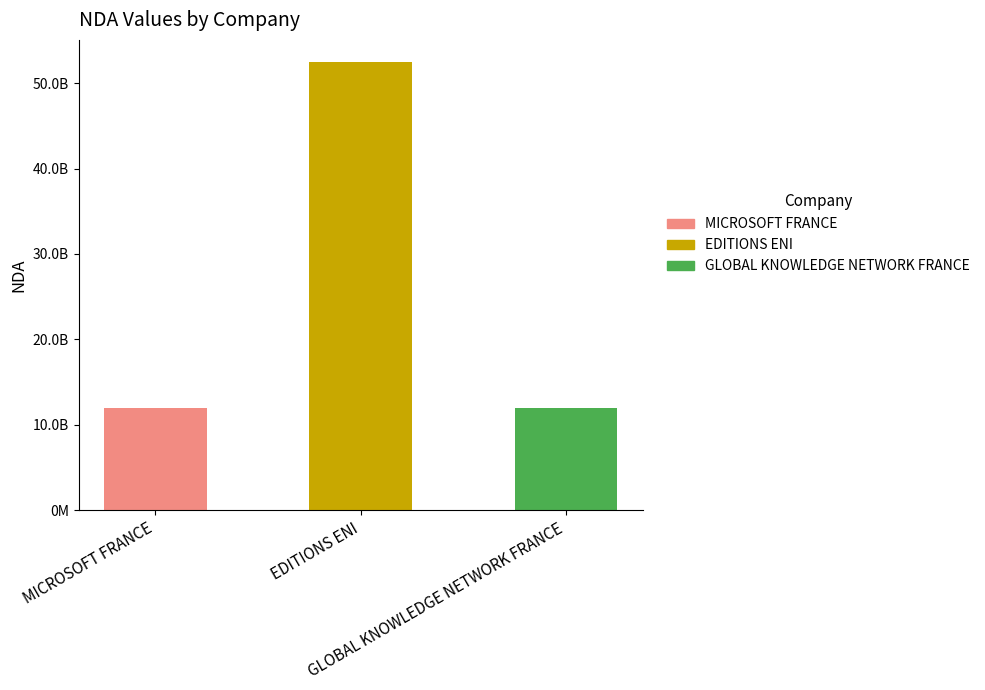

Are the bars horizontal?

No